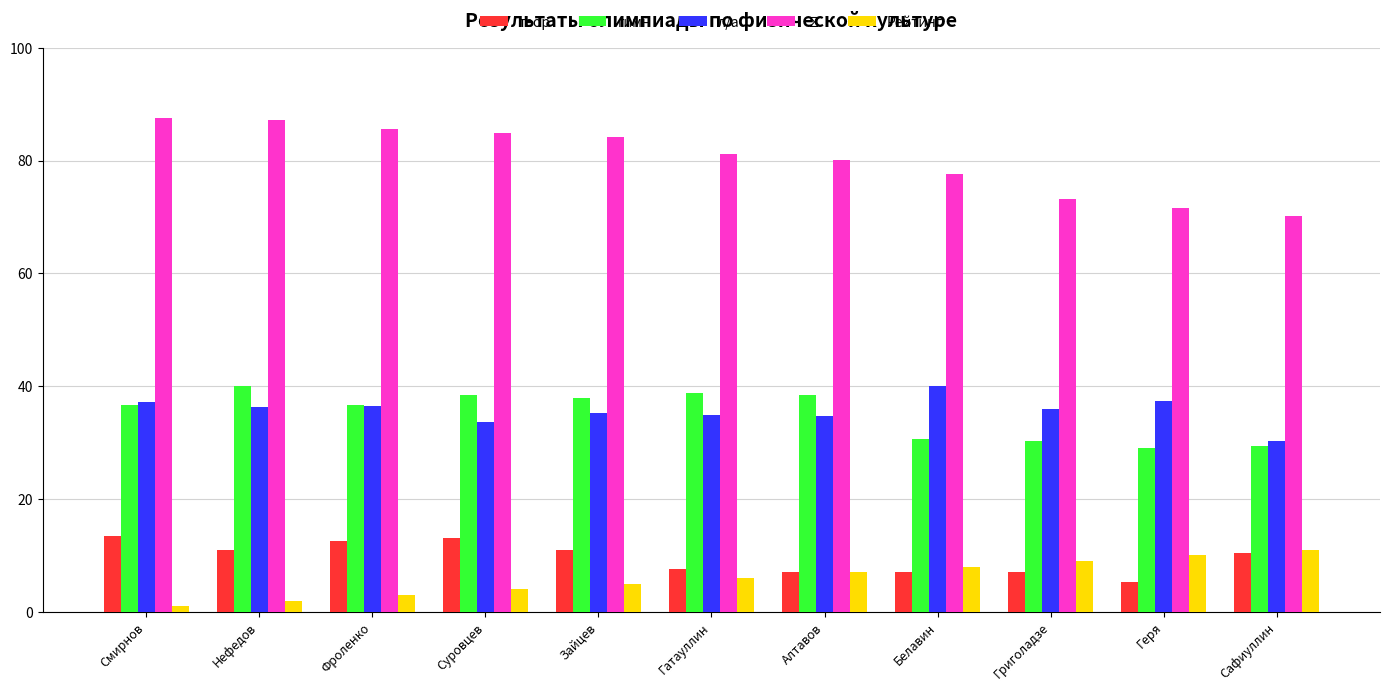

How many data points does each series have?

11